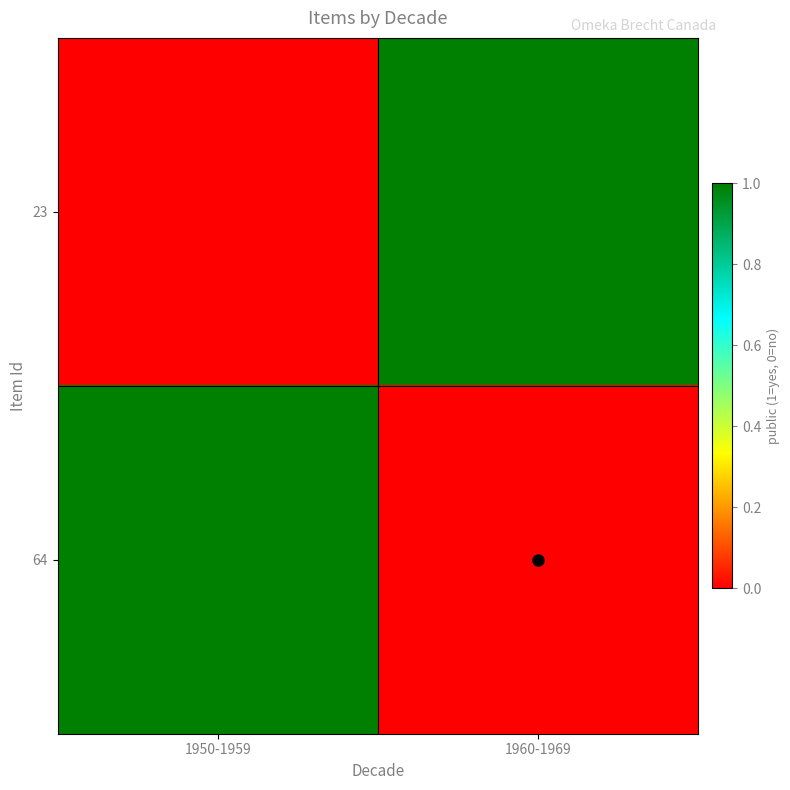

Reading left to right, extract all data points from this chart.

23: 1950-1959=0	1960-1969=1
64: 1950-1959=1	1960-1969=0